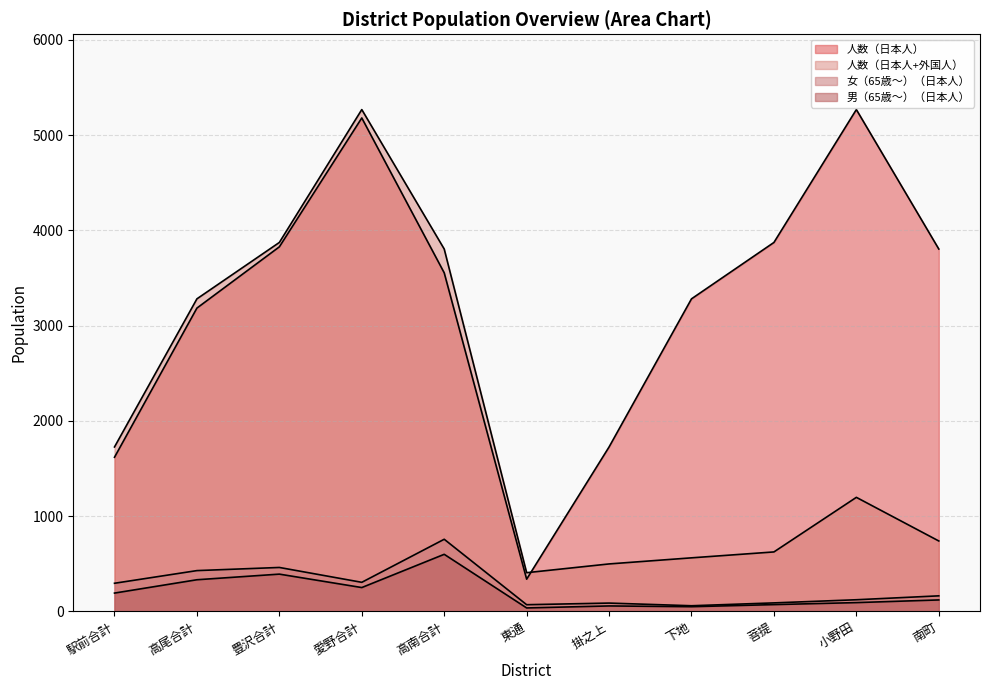

Is the value of 女（65歳～）（日本人） at 豊沢合計 greater than the value of 人数（日本人+外国人） at 高南合計?

No